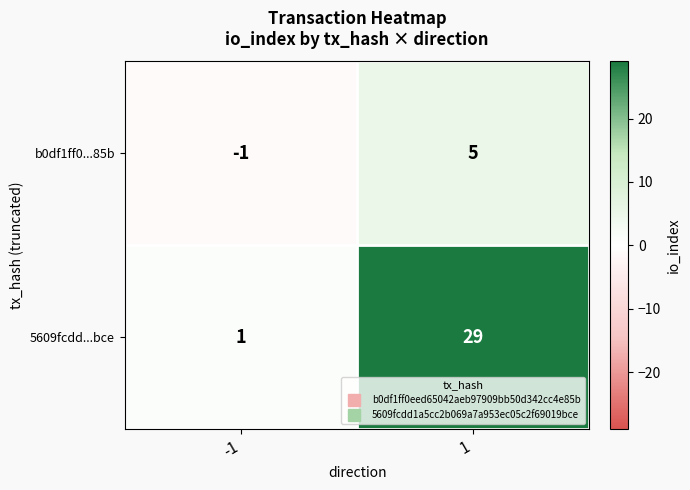

How many values in b0df1ff0...85b are below zero?

1